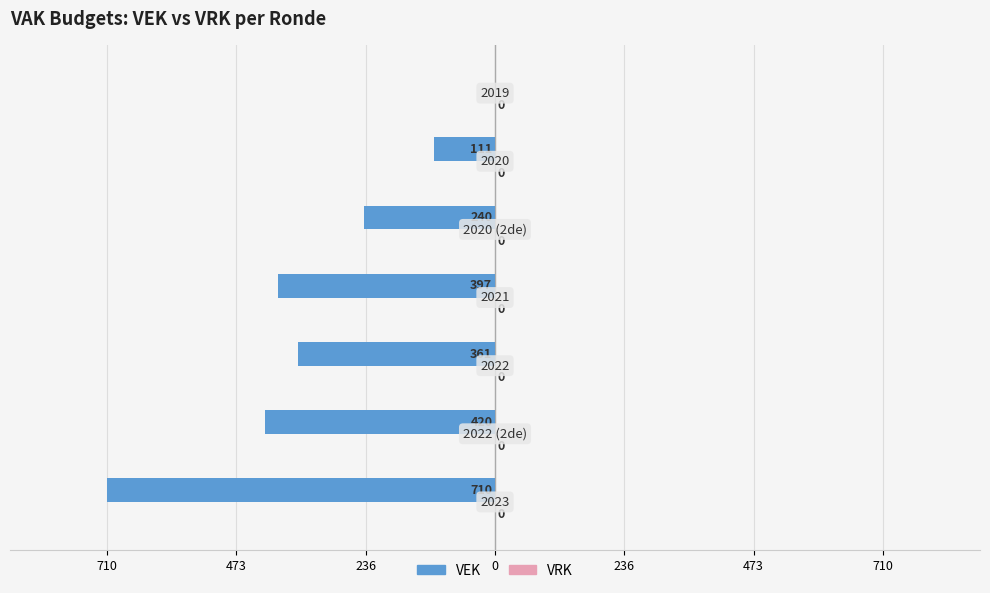

Count the number of data series in this chart.

2